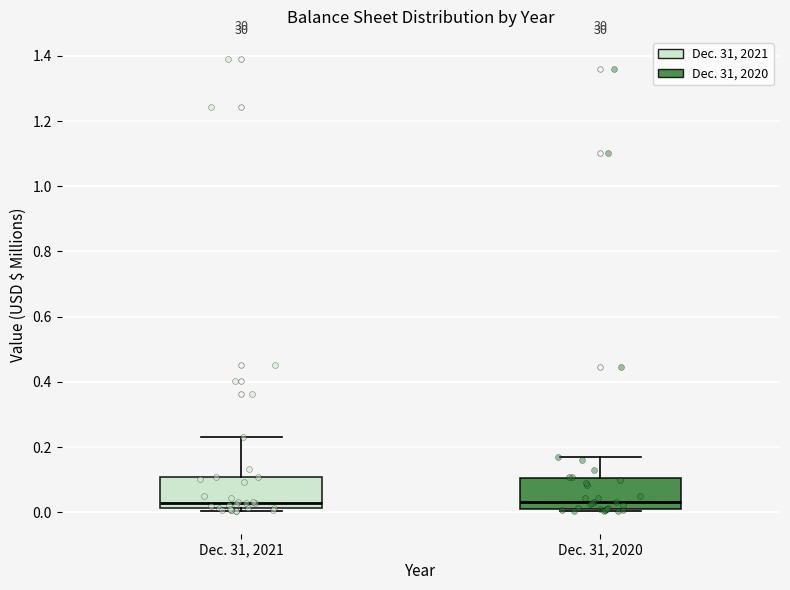

Where does the upper whisker of the box for Dec. 31, 2021 end on the y-axis? The values are not printed on the chart, so give them approximately, as read against the axis.

0.24